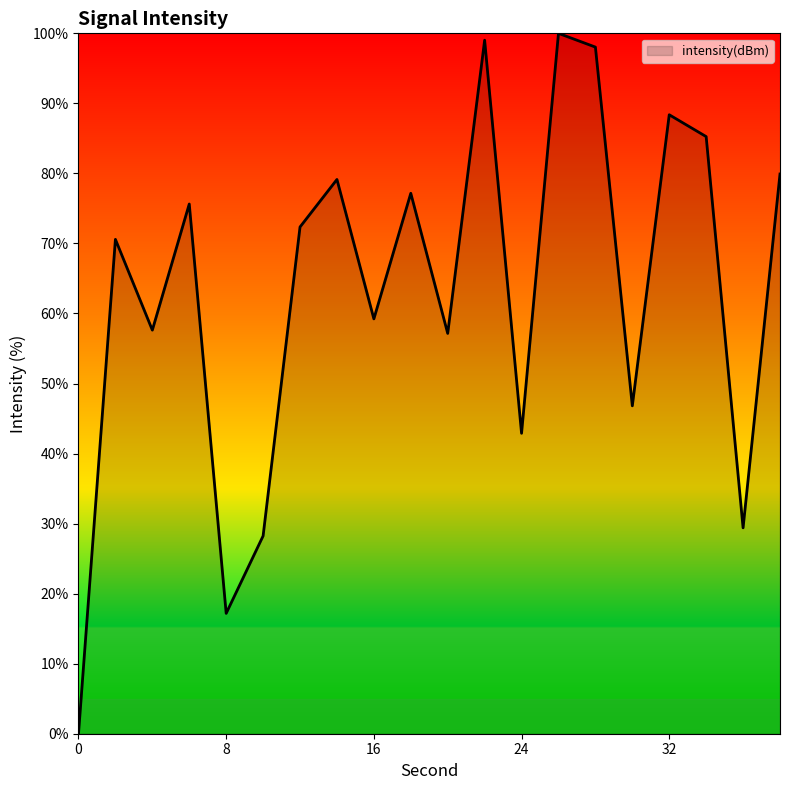

What is the difference between the maximum and minimum values?

100.0